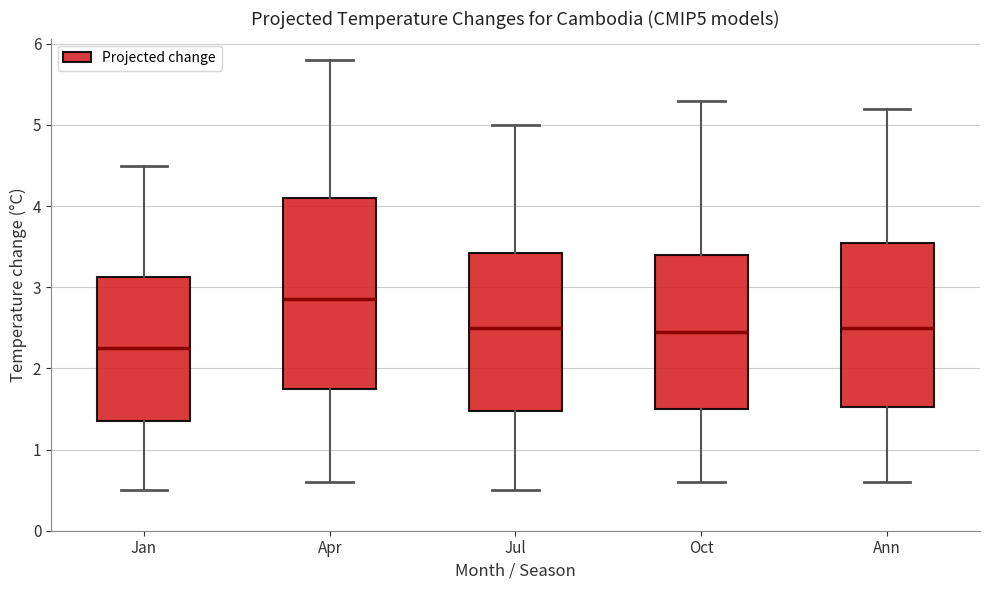

Where does the lower whisker of the box for Apr end on the y-axis? The values are not printed on the chart, so give them approximately, as read against the axis.

0.6